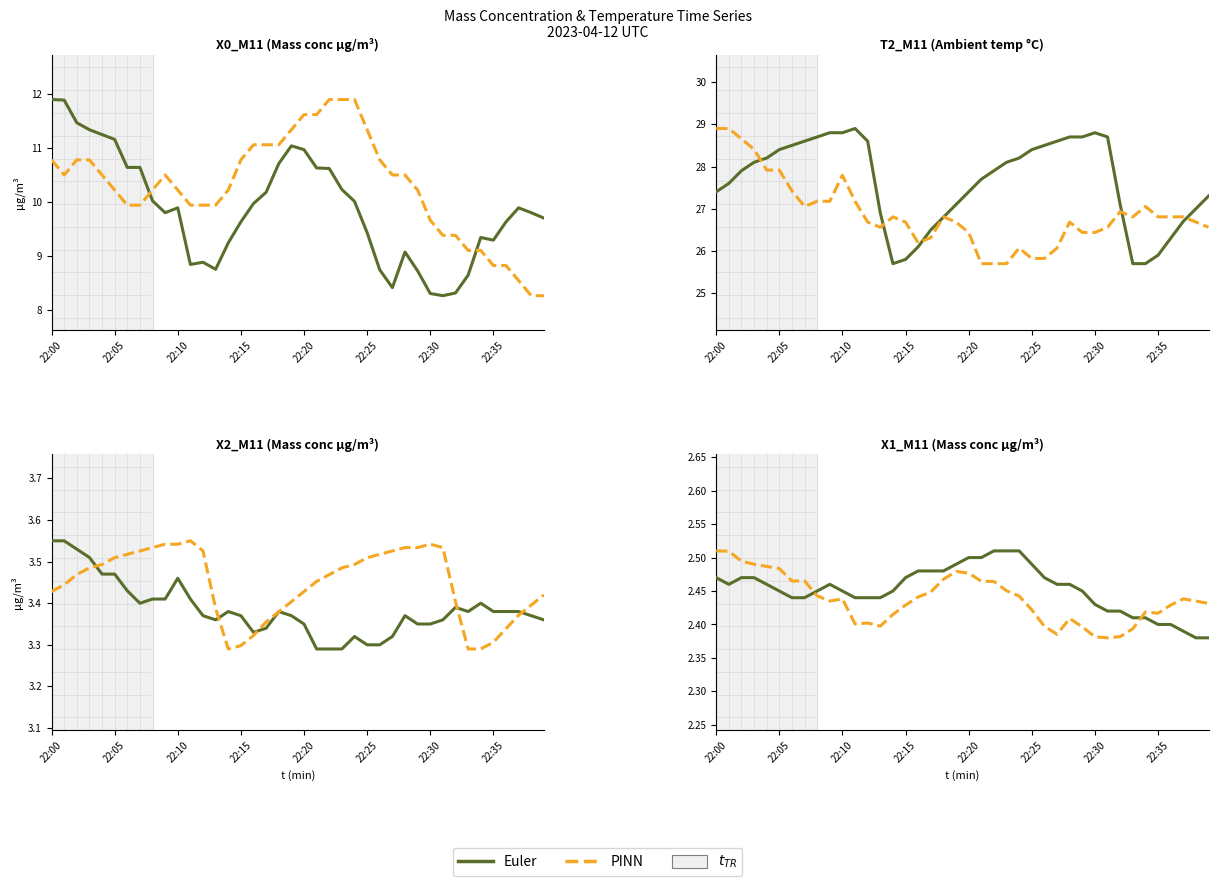

Which series ends up on top after the final intersection of Euler and PINN?

PINN